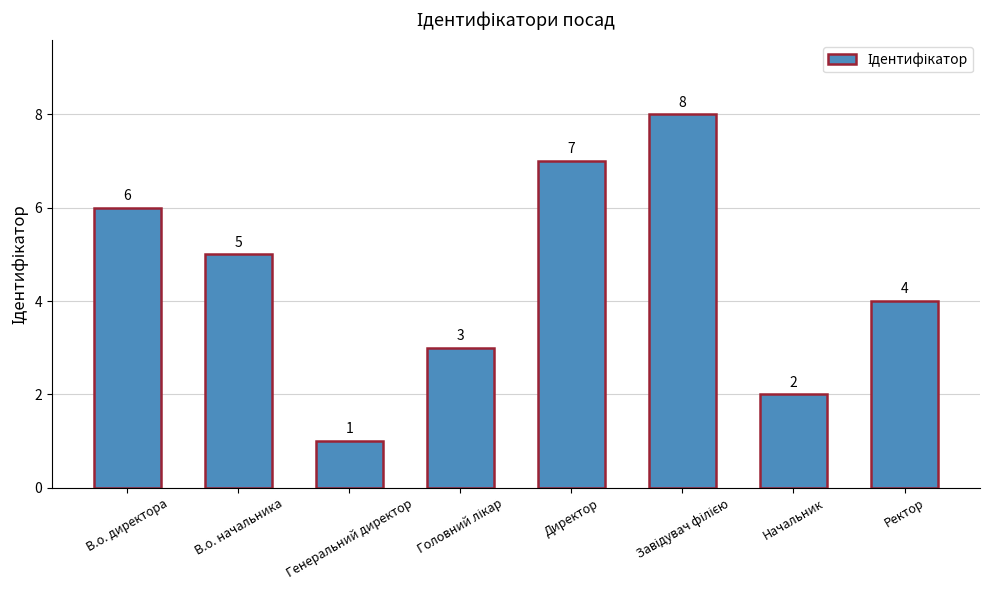

What is the change in value from Генеральний директор to Директор?

+6